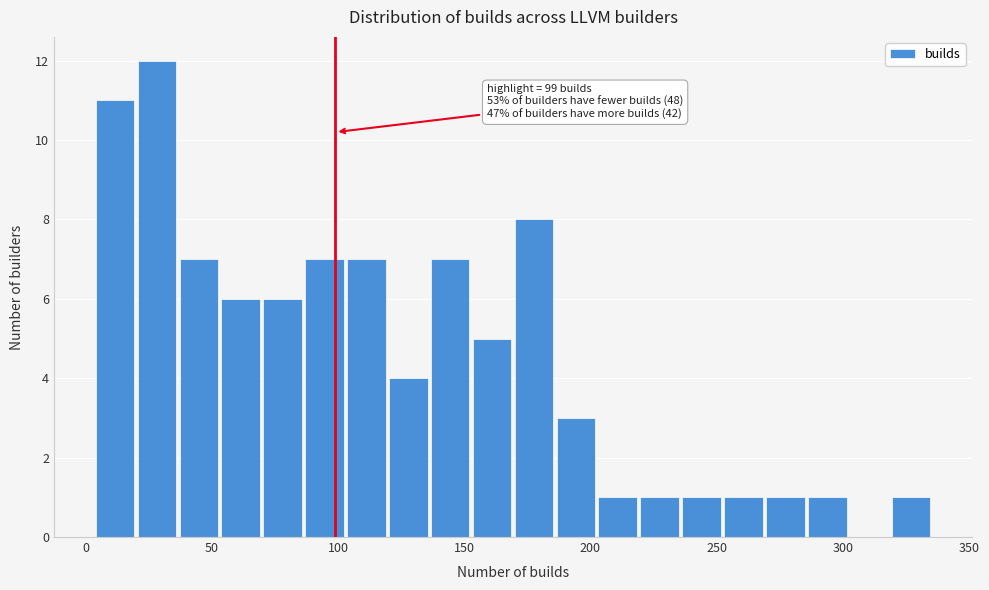

Around what value on the x-axis is the tallest bar? Give the approximate position of its centre, as read against the axis.

30